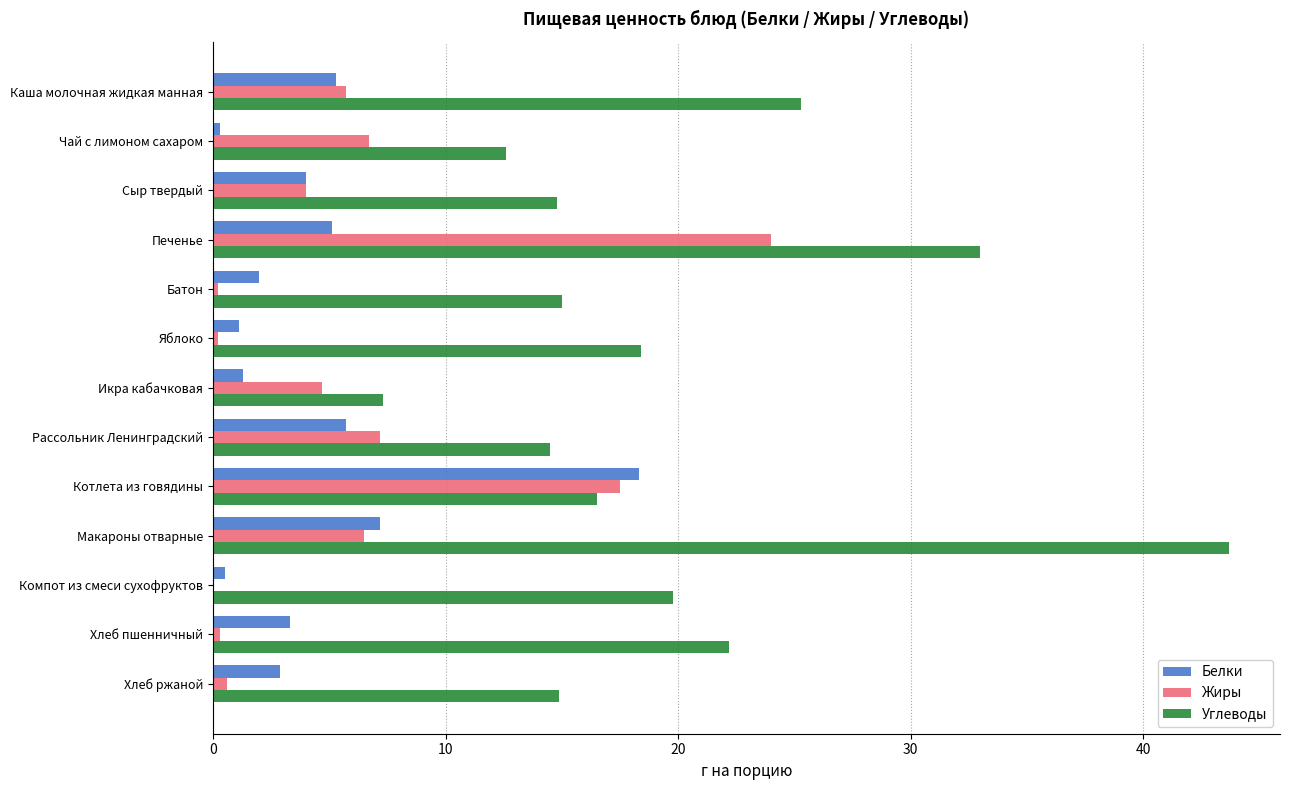

Which series has the largest total across all categories?

Углеводы